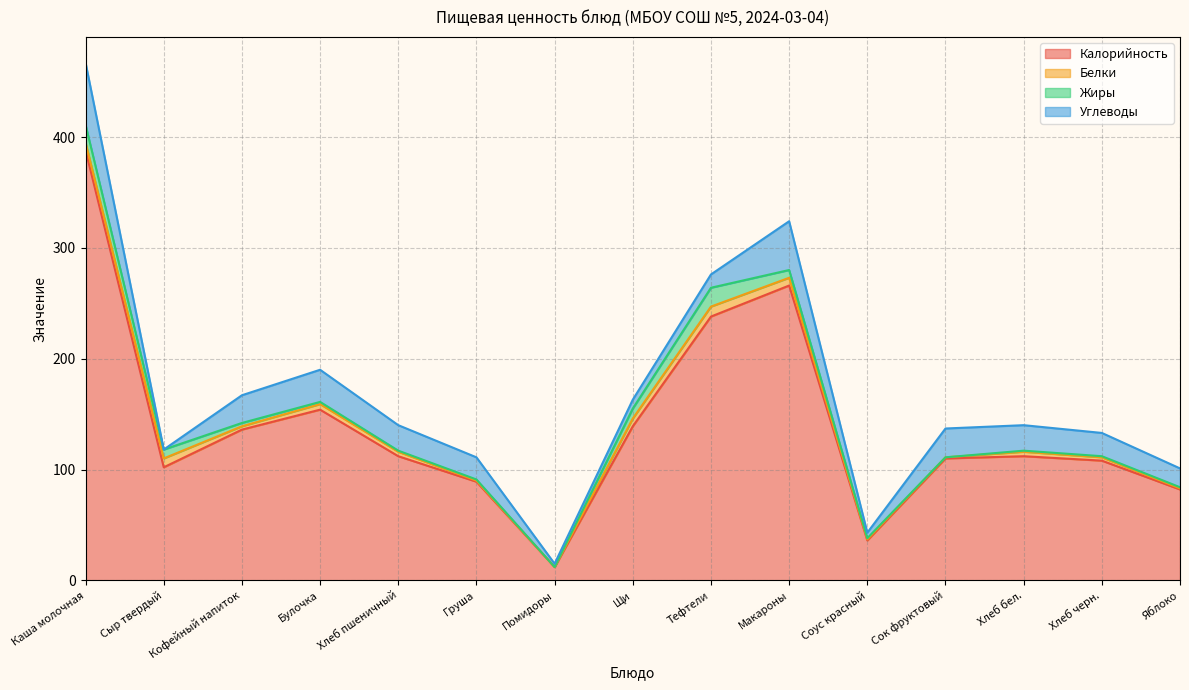

Which category has the lowest value in the Жиры series?

Помидоры